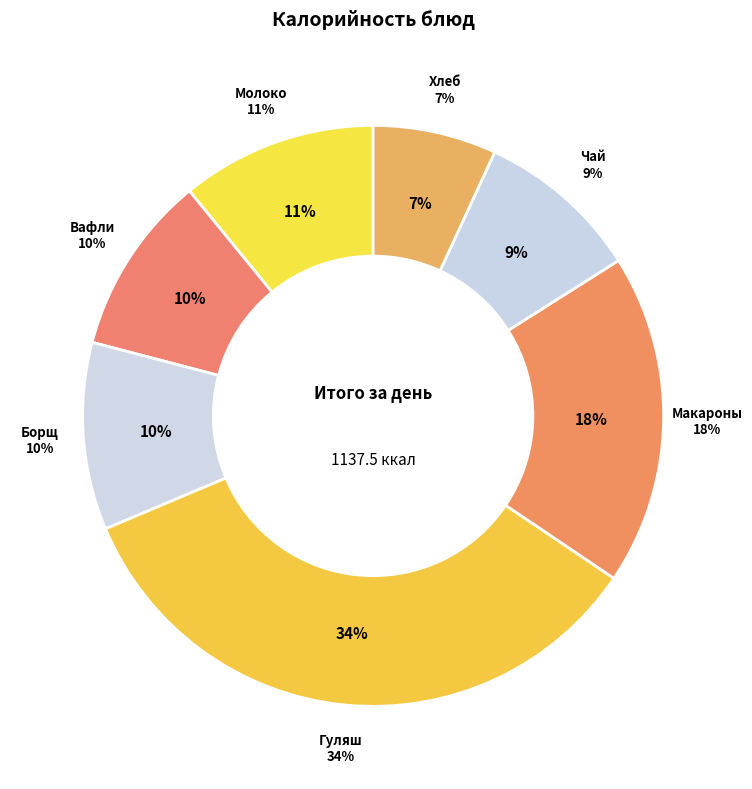

To the nearest percent, what is the combined percentage of Школьное молоко and Макаронные изделия отварные?

29%